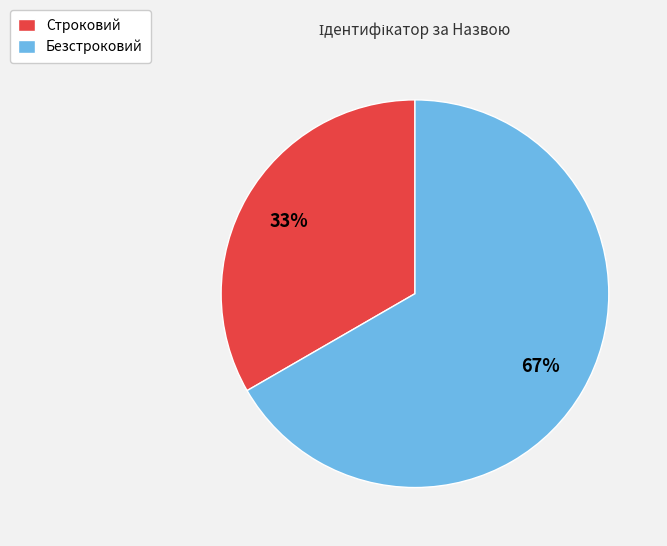

Does Строковий represent more than half of the total?

No